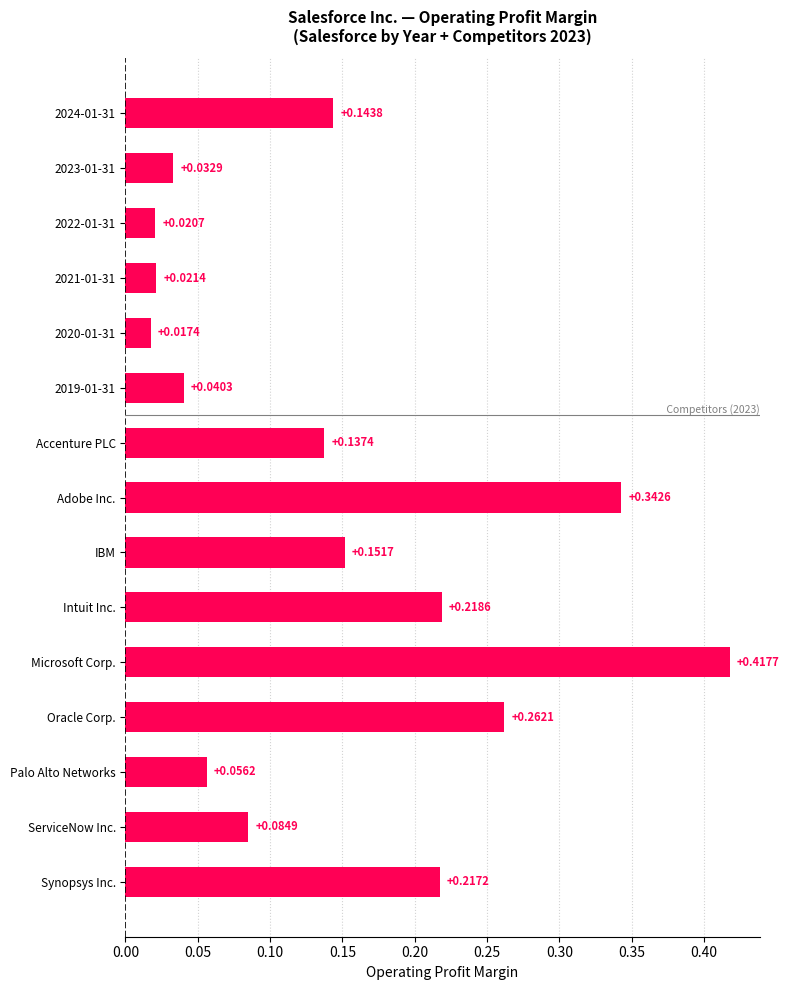

Rank the categories by value from highest to lowest.

Microsoft Corp., Adobe Inc., Oracle Corp., Intuit Inc., Synopsys Inc., IBM, 2024-01-31, Accenture PLC, ServiceNow Inc., Palo Alto Networks, 2019-01-31, 2023-01-31, 2021-01-31, 2022-01-31, 2020-01-31